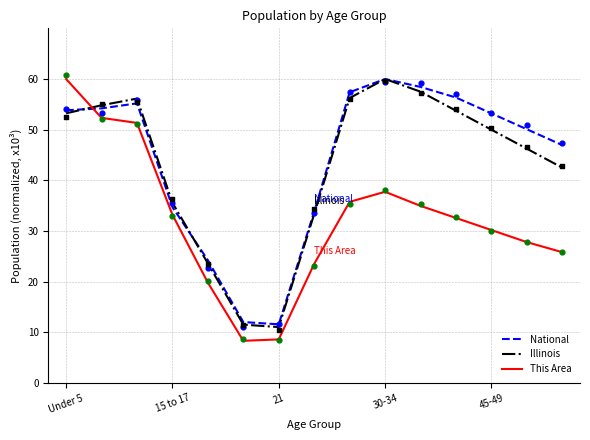

Which category has the highest value in the Illinois series?

30-34